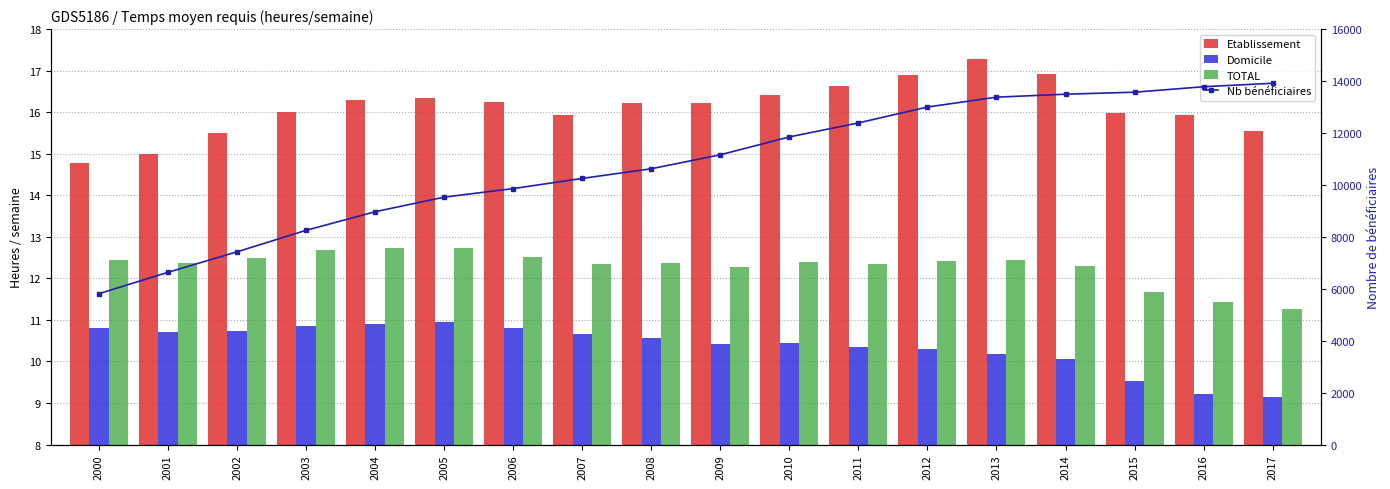

What is the sum of all Etablissement values?

290.1